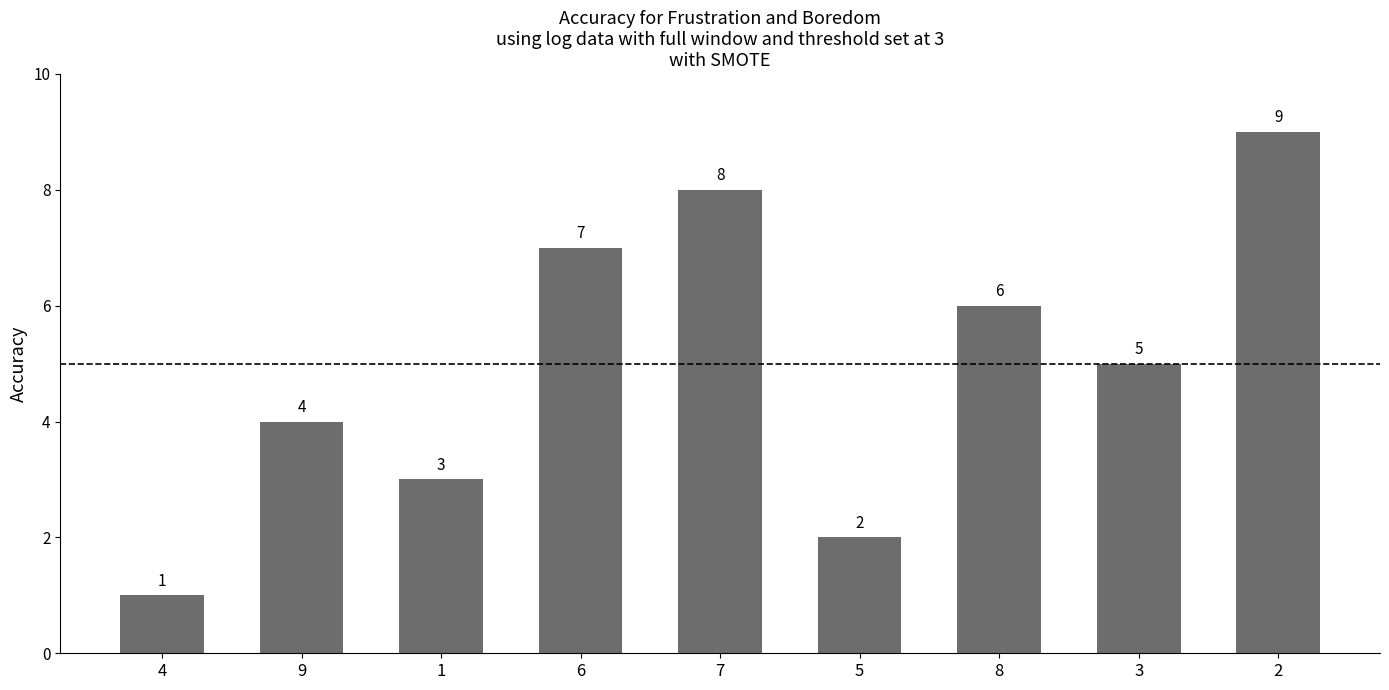

Reading left to right, transcribe all the data shown in this chart.

1	4	3	7	8	2	6	5	9